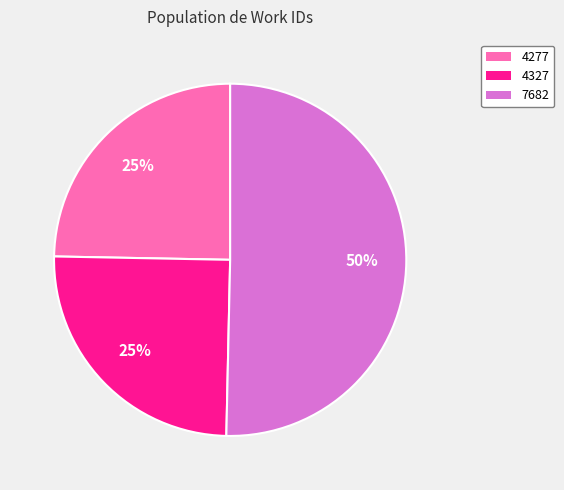

What is the ratio of the value at 7682 to the value at 4327?

2.0